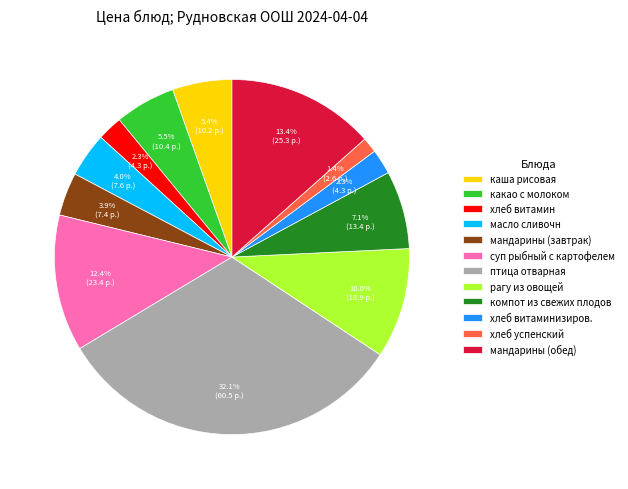

To the nearest percent, what is the average slice percentage?

8%